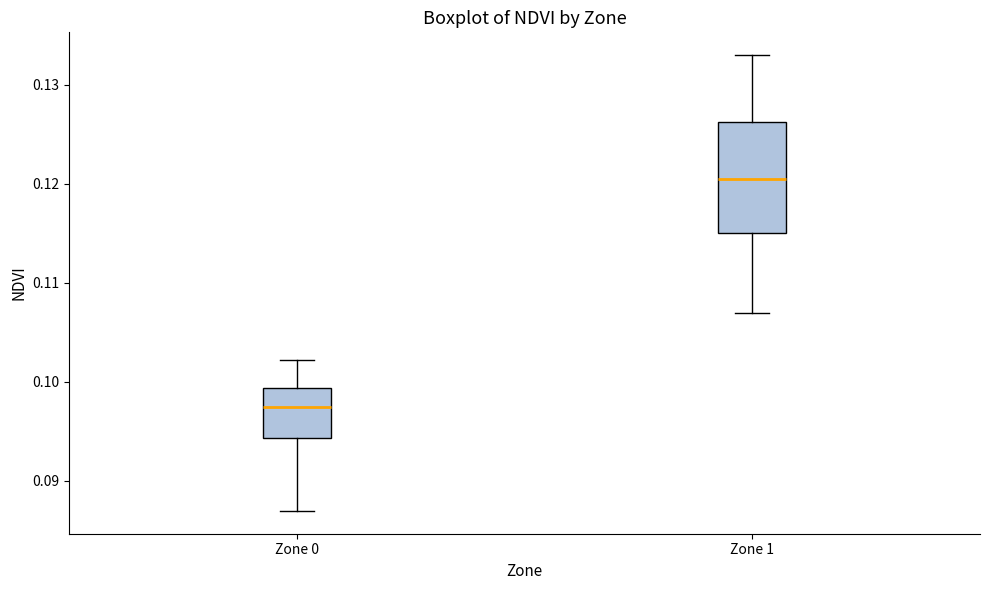

Where is the lower edge of the box for Zone 0 on the y-axis? The values are not printed on the chart, so give them approximately, as read against the axis.

0.094